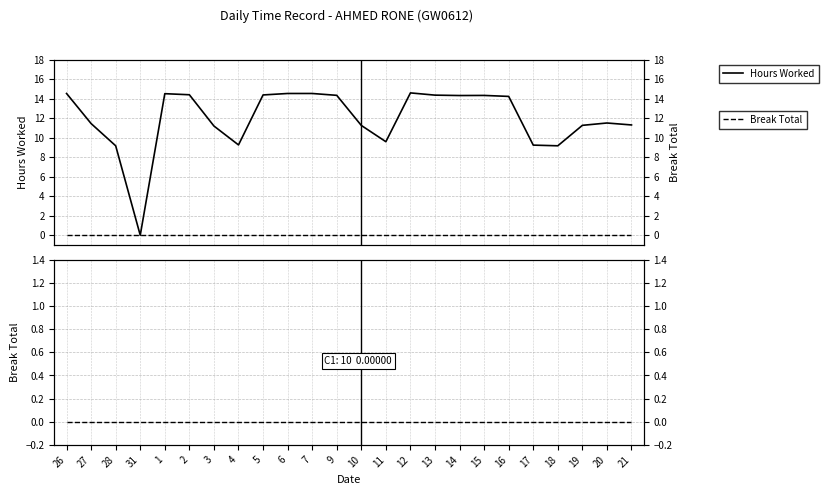

Is the value of Hours Worked at 9 greater than the value of Break Total at 15?

Yes